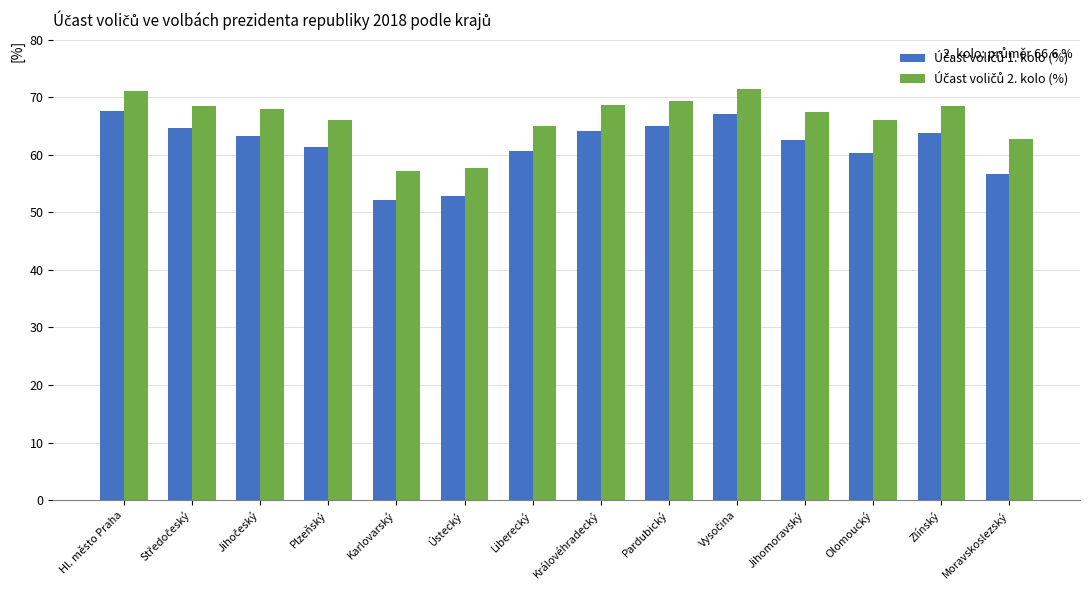

What is the total value across all series at Královéhradecký?

132.8